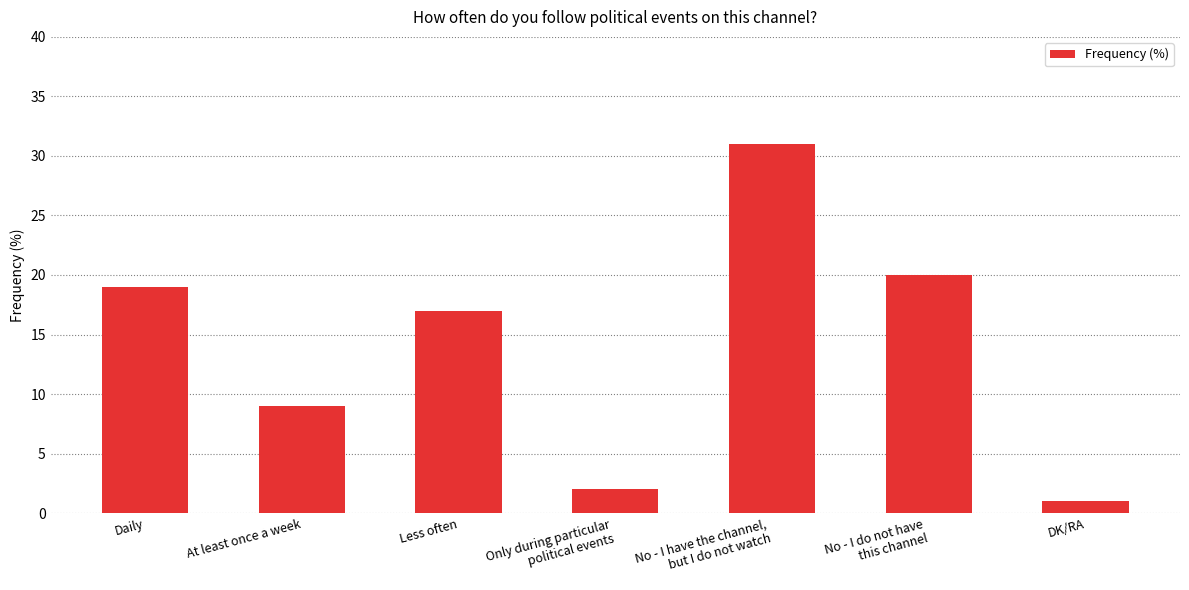

What is the smallest value displayed?

1